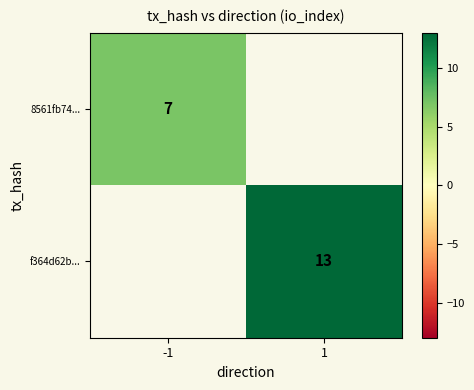

At how many categories does at least one series exceed 7?

1